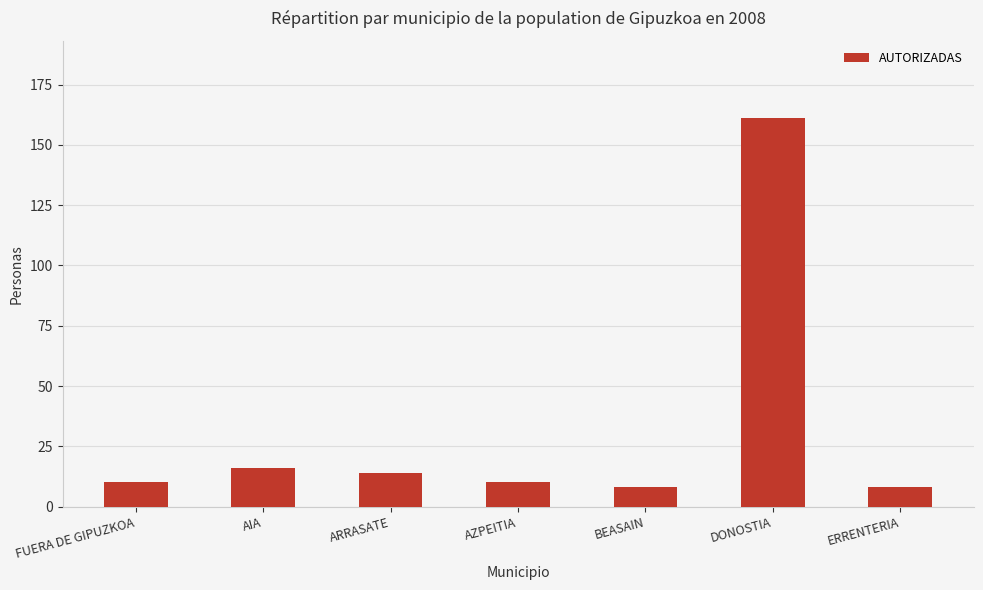

Reading left to right, transcribe all the data shown in this chart.

10	16	14	10	8	161	8